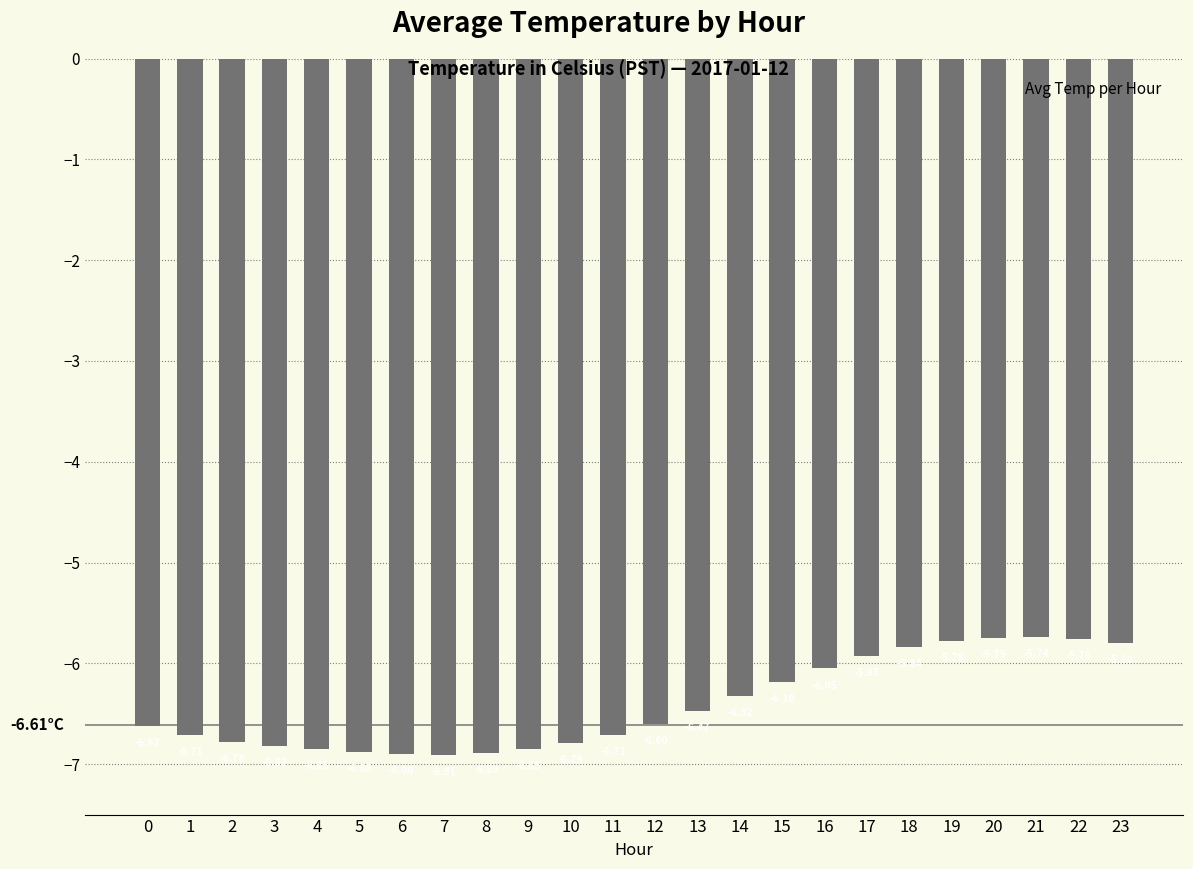

Does the chart contain stacked bars?

No